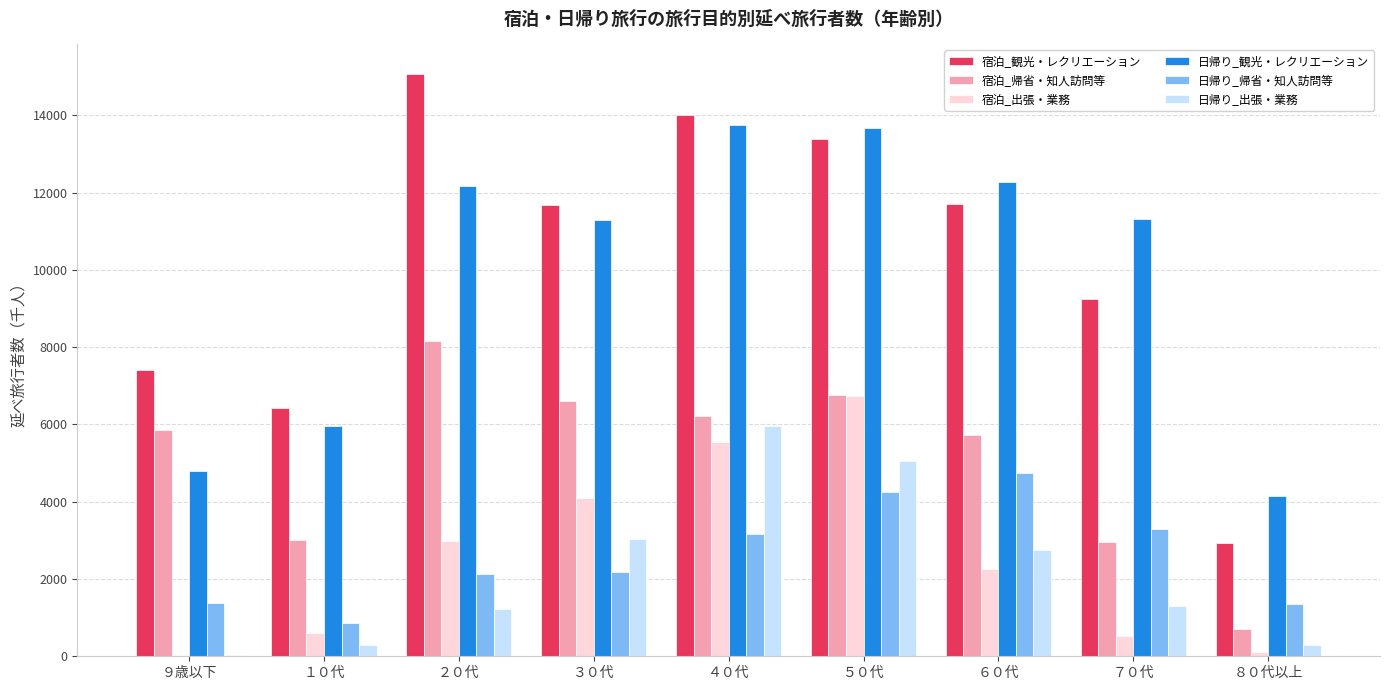

How many data points in 日帰り_出張・業務 are above 1310?

5